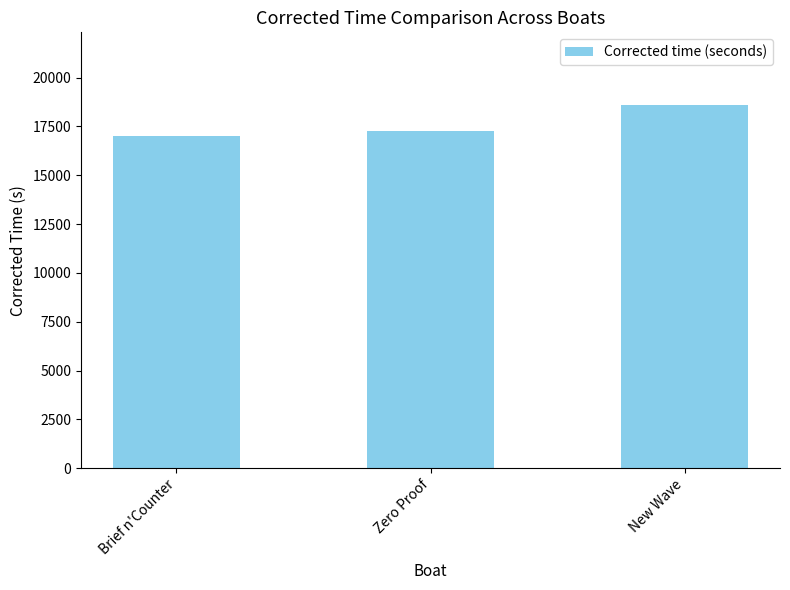

What position from the left is Brief n'Counter?

1